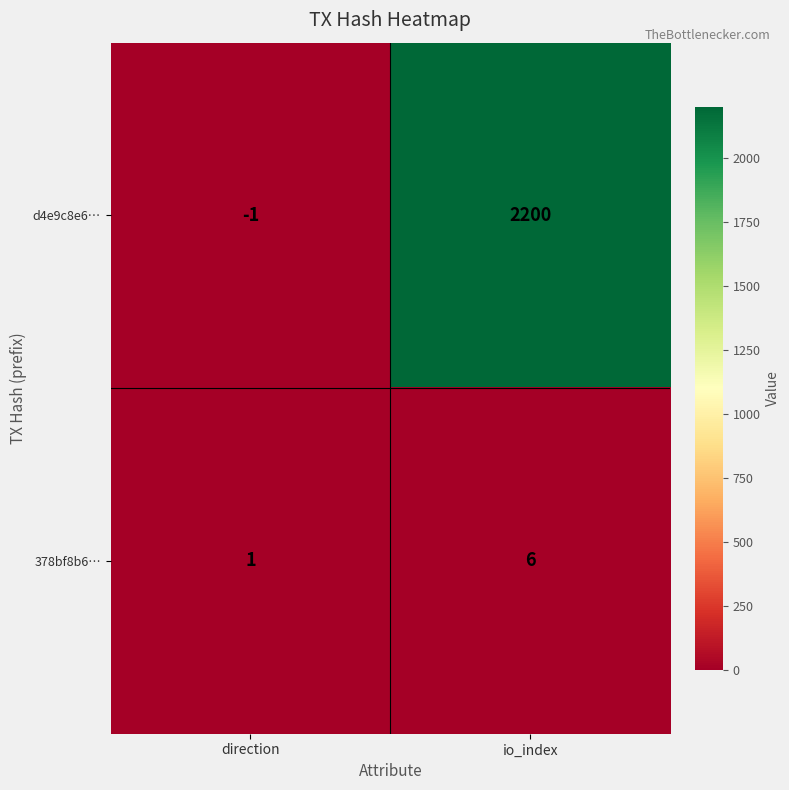

What is the greatest value displayed?

2200